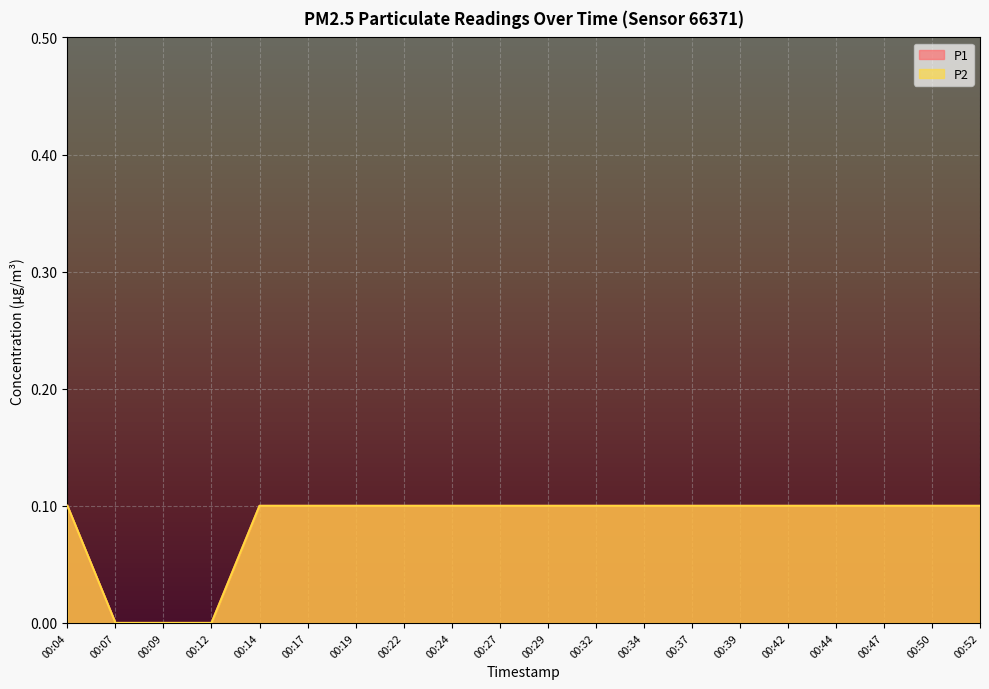

Which series has the largest range (max minus min)?

P1